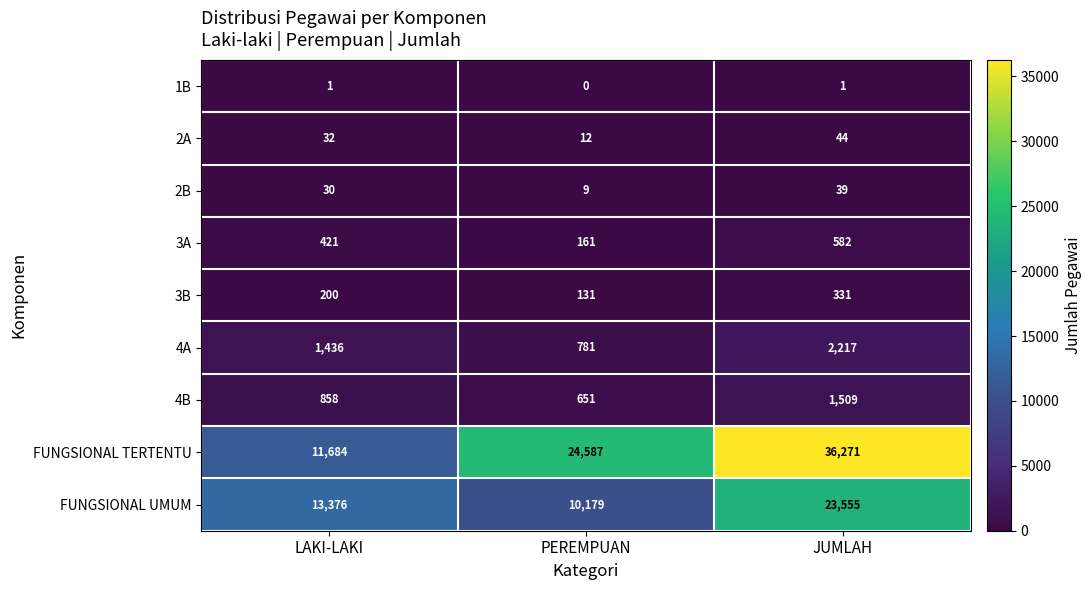

Rank the series by their maximum value, from lowest to highest.

1B, 2B, 2A, 3B, 3A, 4B, 4A, FUNGSIONAL UMUM, FUNGSIONAL TERTENTU